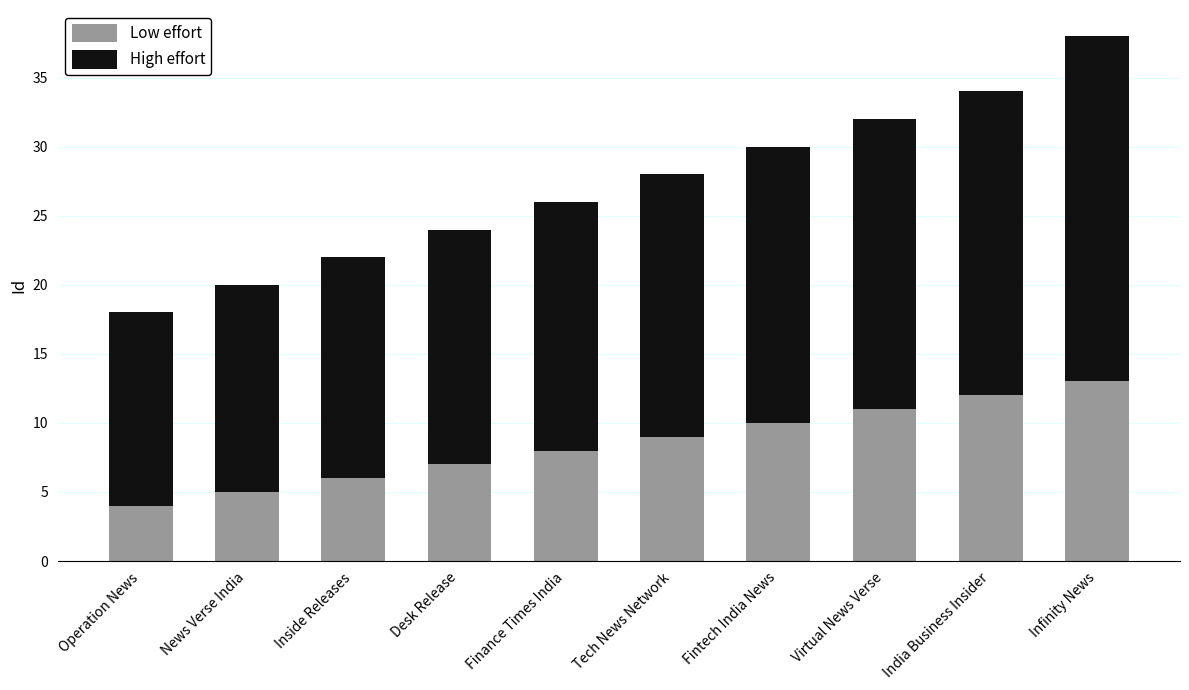

Read the Low effort value at Finance Times India.

8